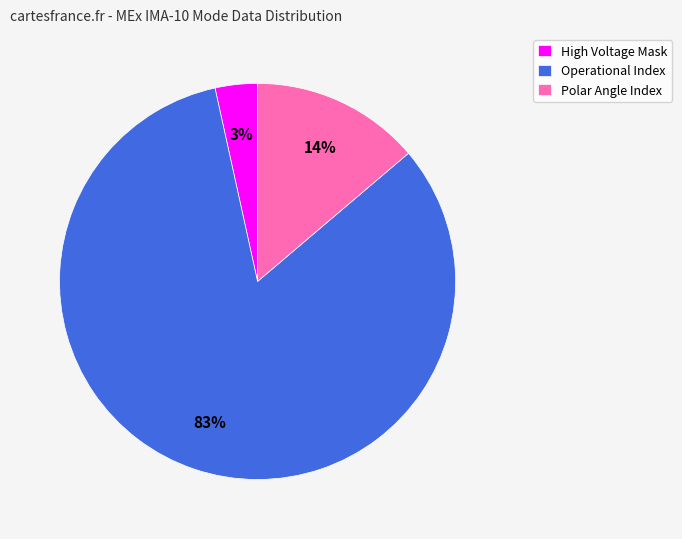

How many slices are in this pie chart?

3